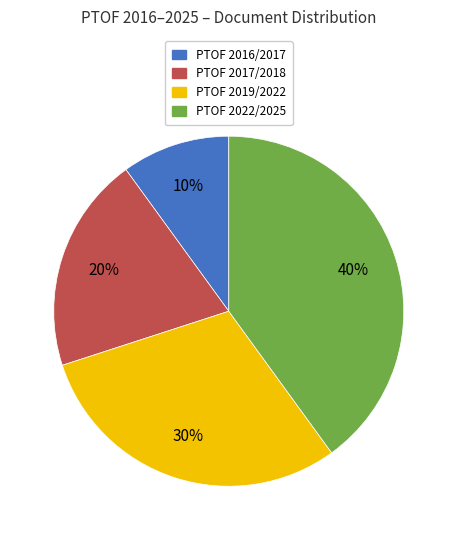

Is the sum of PTOF 2016/2017 and PTOF 2017/2018 greater than half?

No